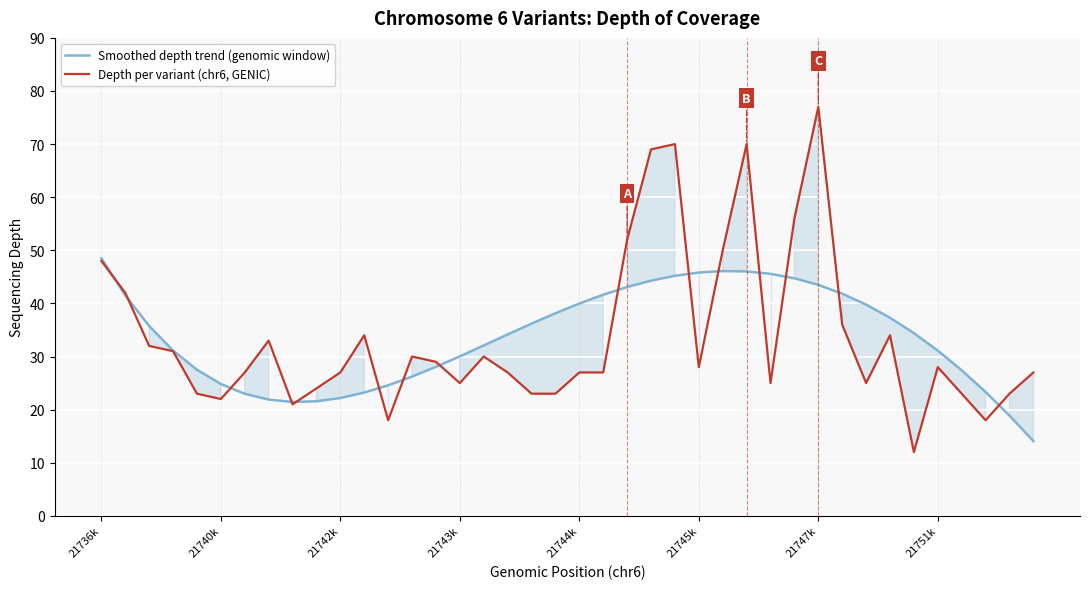

How many data points in Depth per variant (chr6, GENIC) are less than 28?

20